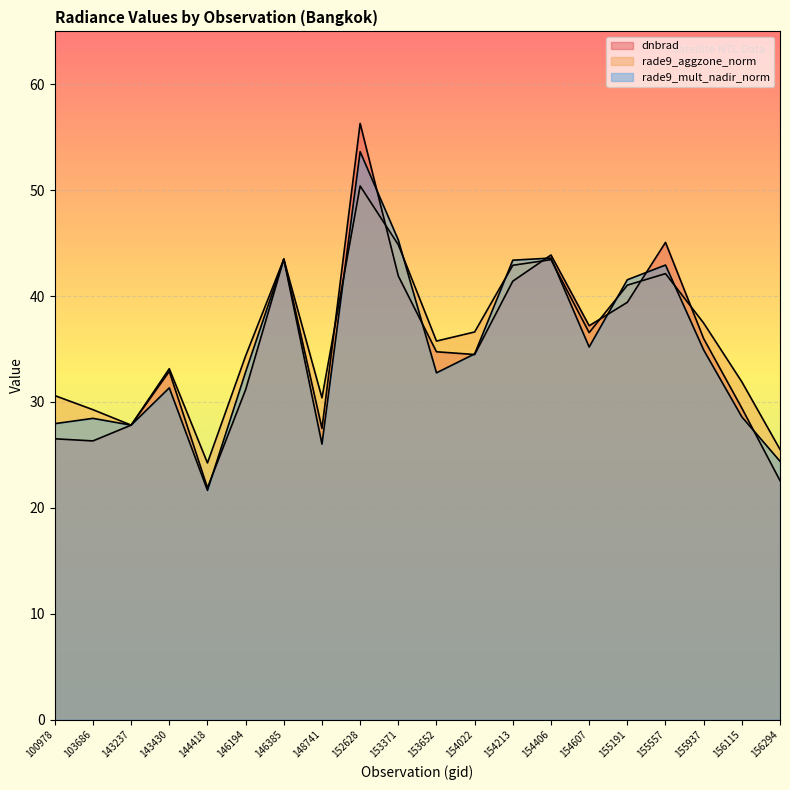

Which series changed the most between 153652 and 155937?

rade9_mult_nadir_norm